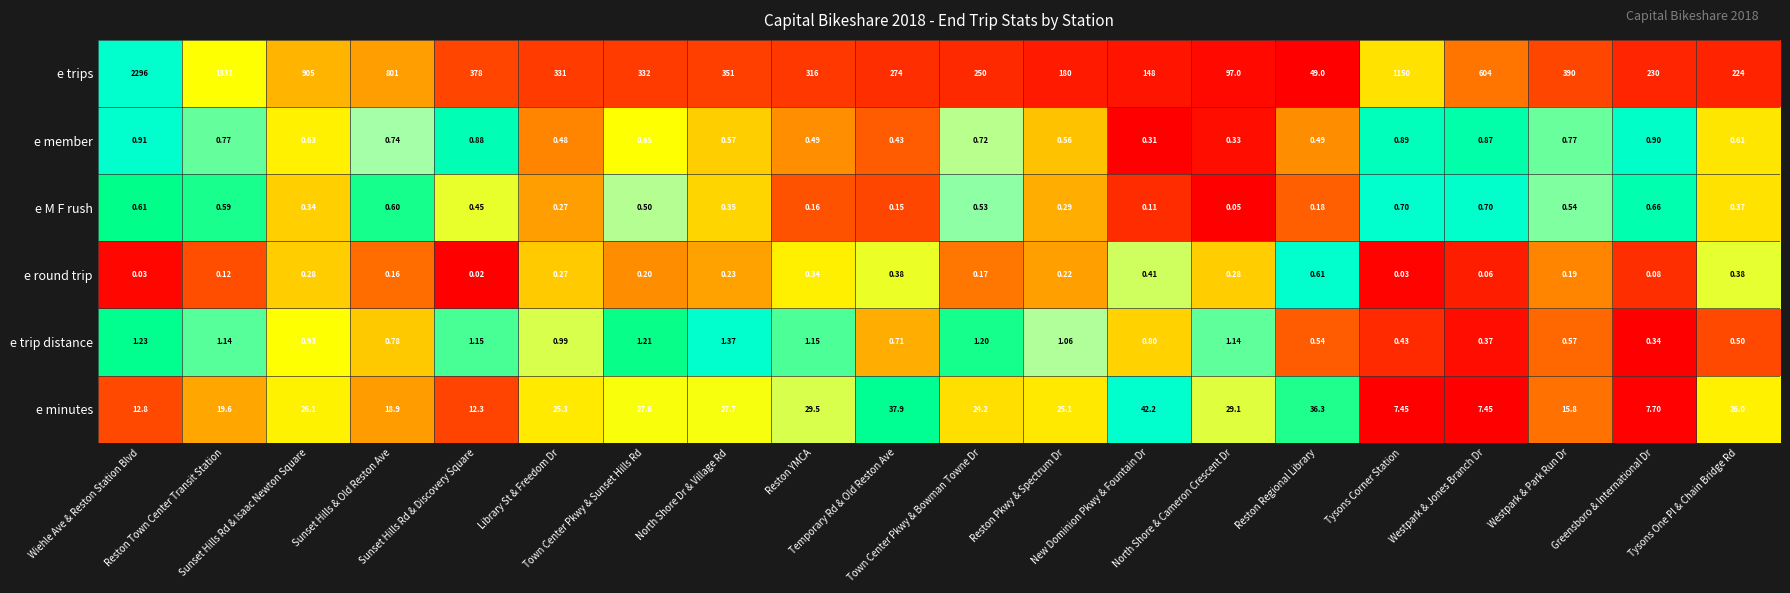

Which series has the largest range (max minus min)?

e trips